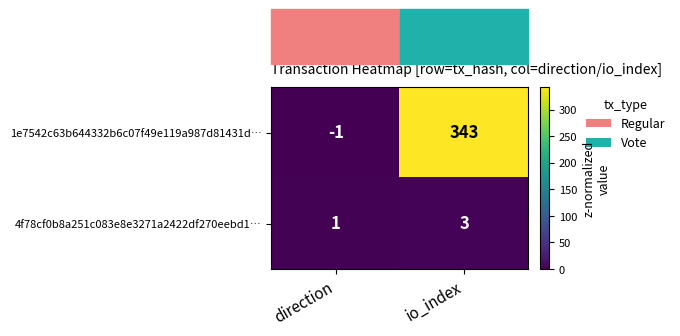

Which label corresponds to the largest value in the chart?

io_index